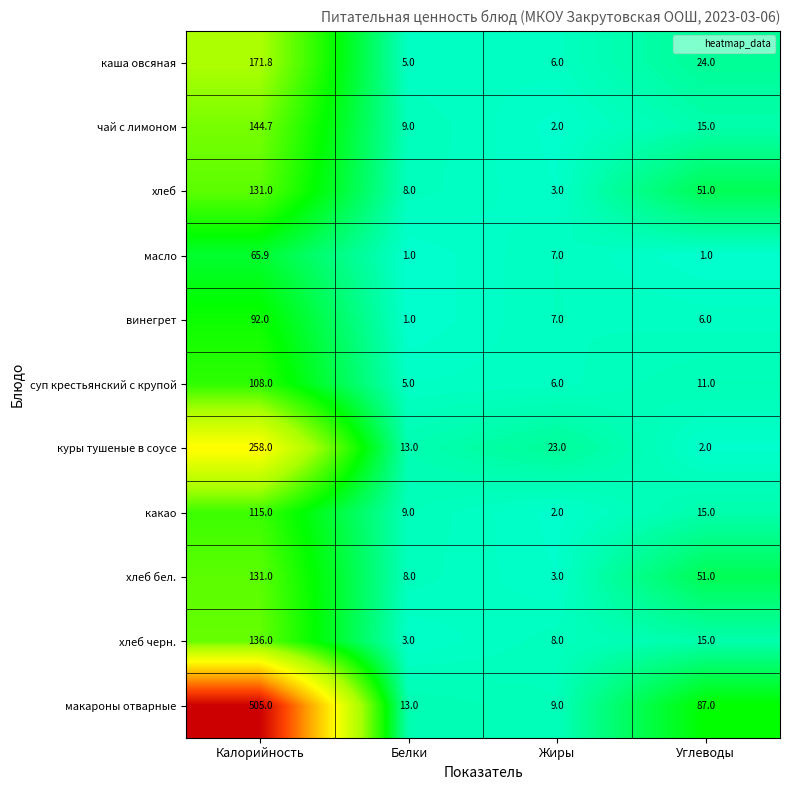

Which label corresponds to the largest value in the chart?

Калорийность